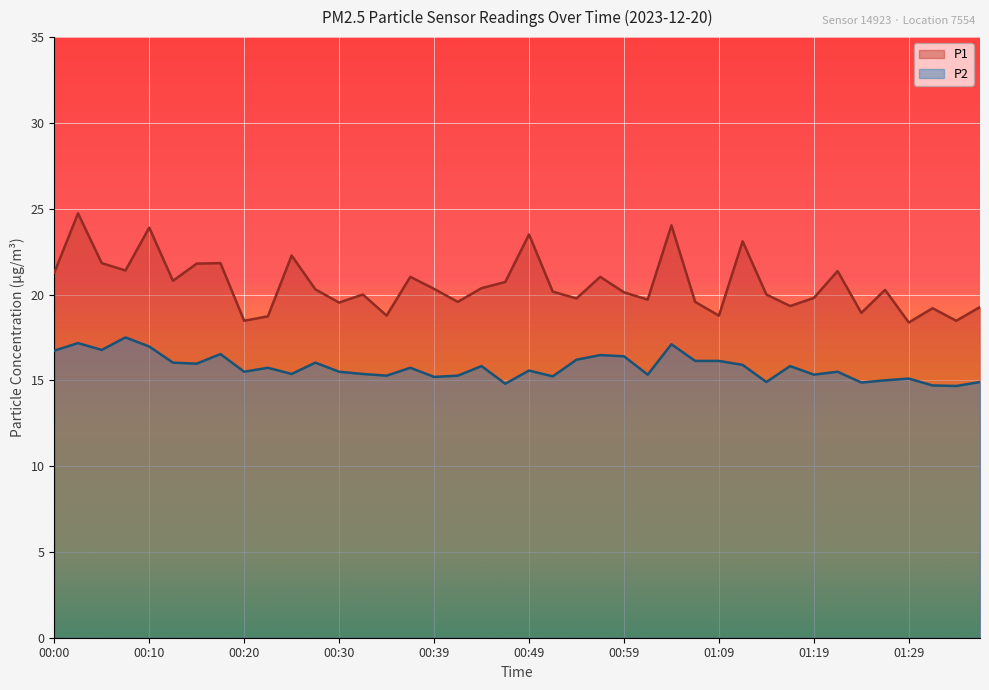

Where is P1 nearest to the value 21?

00:37